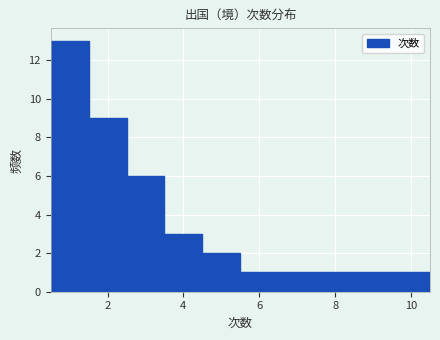

Reading left to right, list every bar in this chart as the range it spans on the x-axis followed by its height. Neither the bar edges nor the heights are printed on the chart, so give them approximately, as read against the axes.

0.5 to 1.5: 13
1.5 to 2.5: 9
2.5 to 3.5: 6
3.5 to 4.5: 3
4.5 to 5.5: 2
5.5 to 6.5: 1
6.5 to 7.5: 1
7.5 to 8.5: 1
8.5 to 9.5: 1
9.5 to 10.5: 1